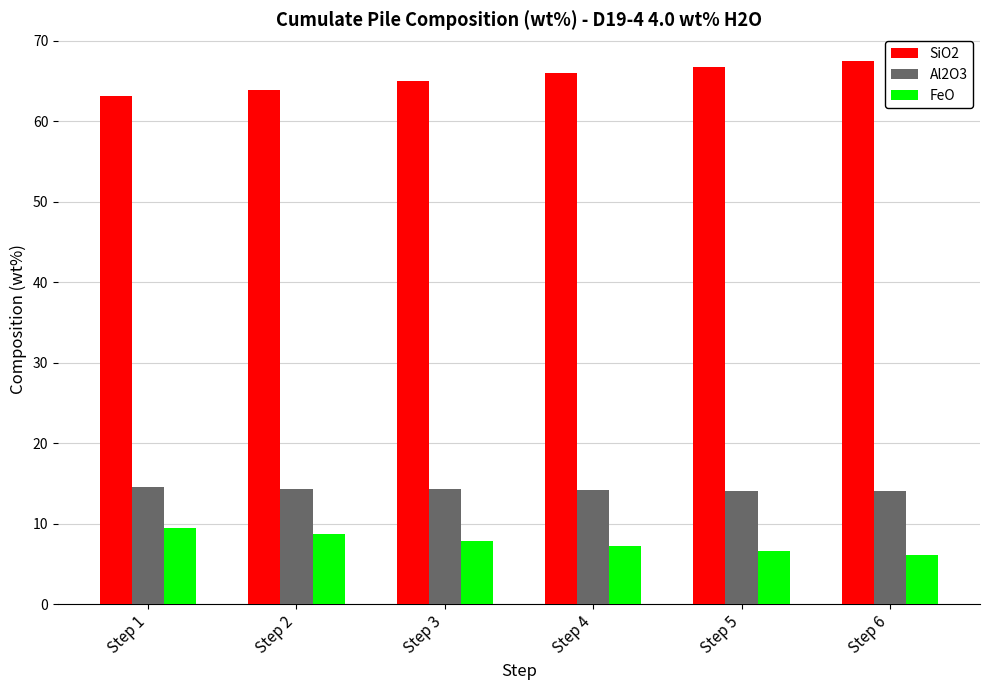

What is the sum of all Al2O3 values?

85.5